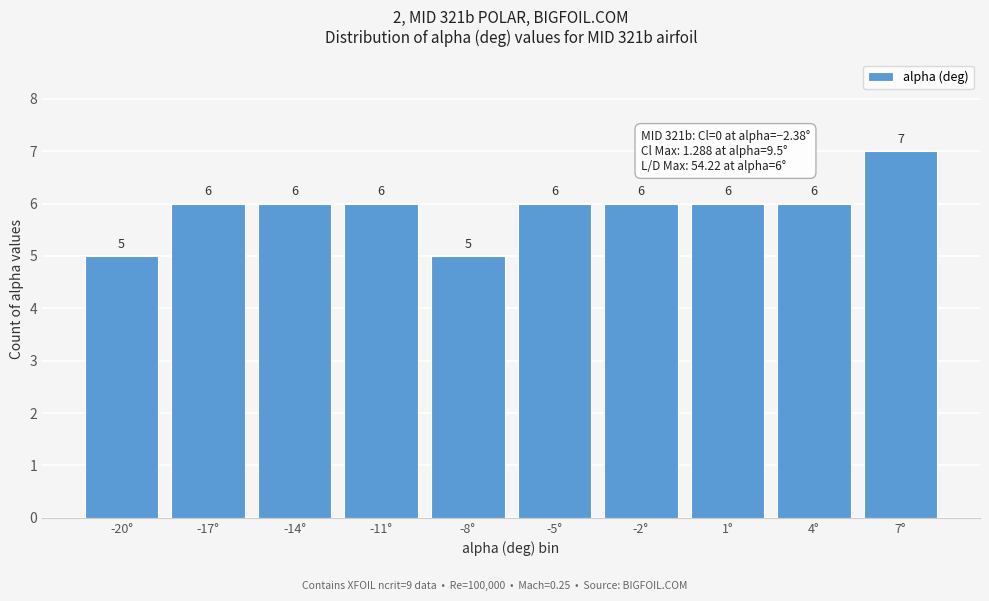

Reading right to left, extract all data points from this chart.

7°=7	4°=6	1°=6	-2°=6	-5°=6	-8°=5	-11°=6	-14°=6	-17°=6	-20°=5